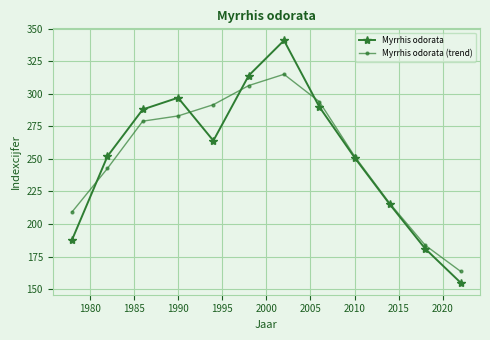

Which series has the largest range (max minus min)?

Myrrhis odorata